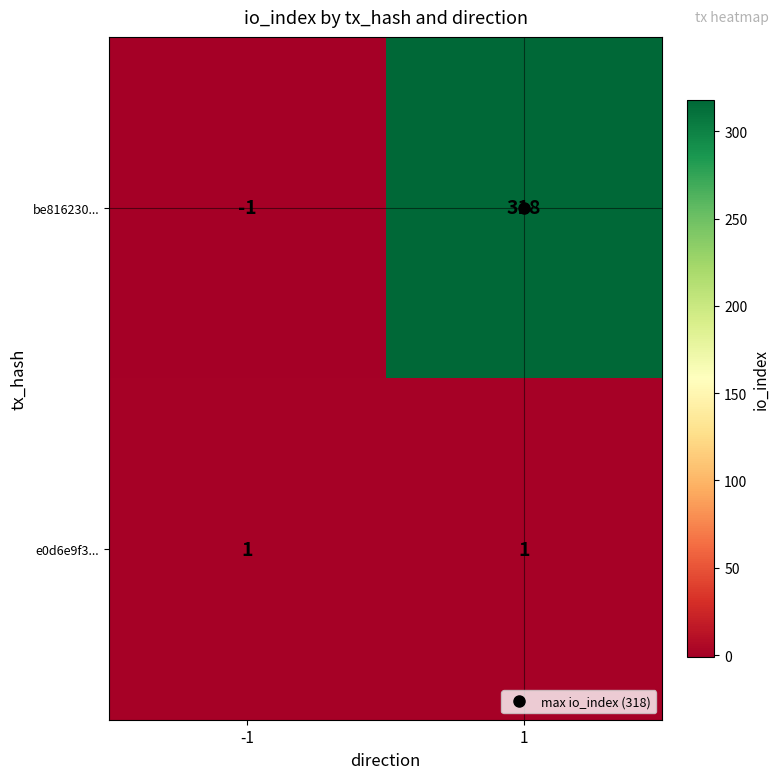

What is the difference between the maximum and minimum values in the be816230... series?

319